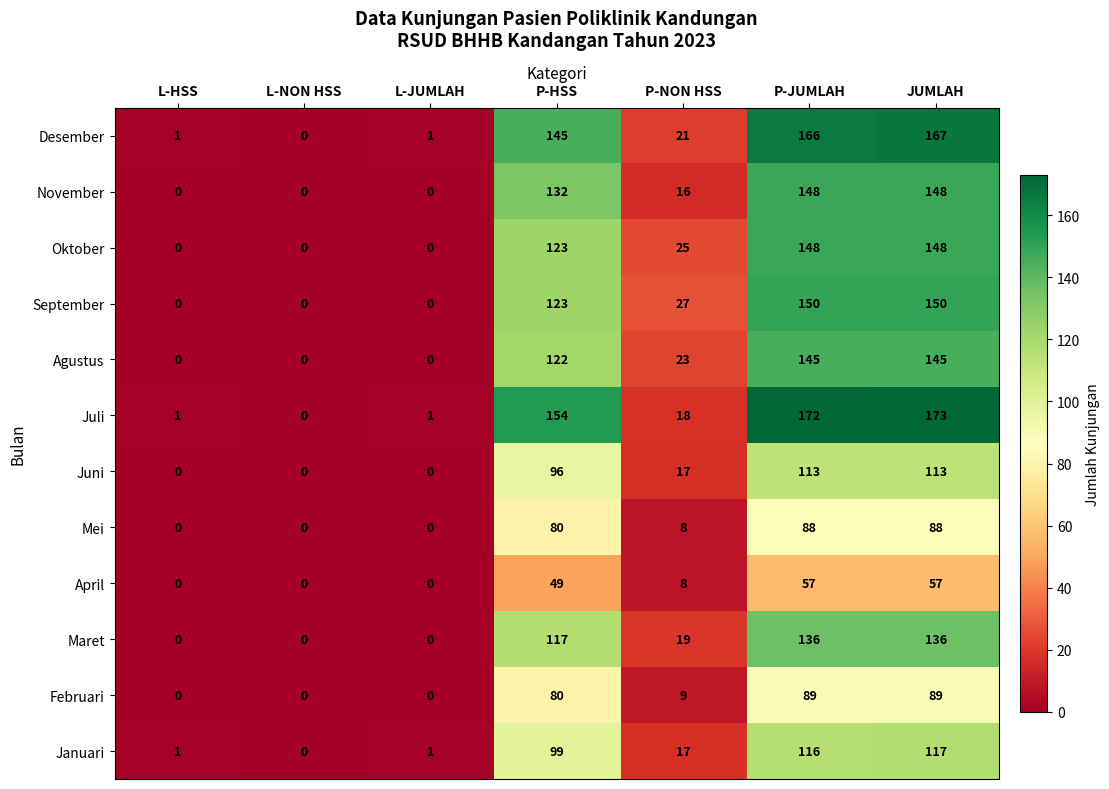

Which series has the widest spread of values?

Juli